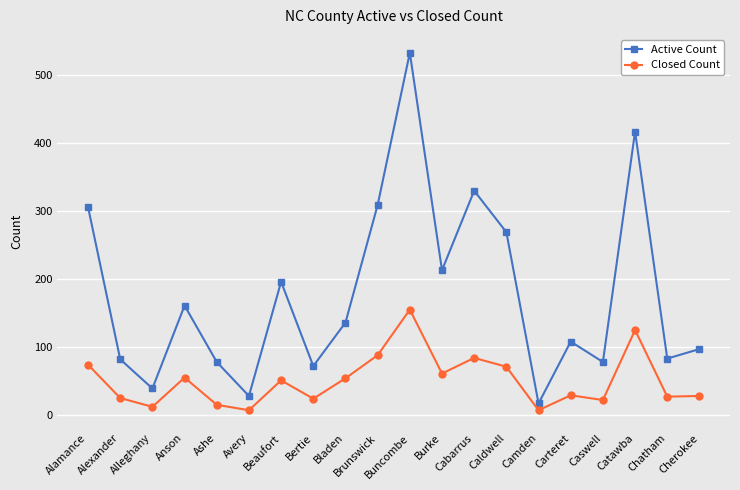

True or false: Closed Count has more than 1 points higher than both neighbors.

True